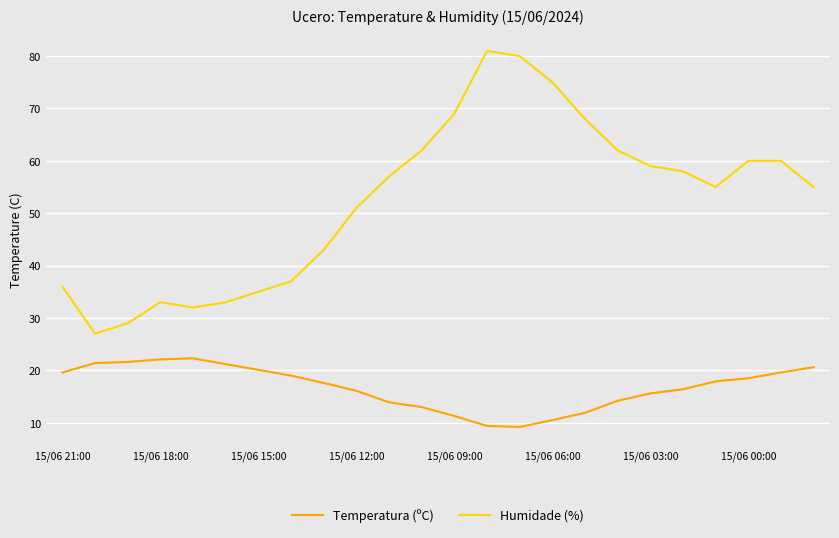

True or false: Humidade (%) and Temperatura (ºC) intersect in this chart.

False